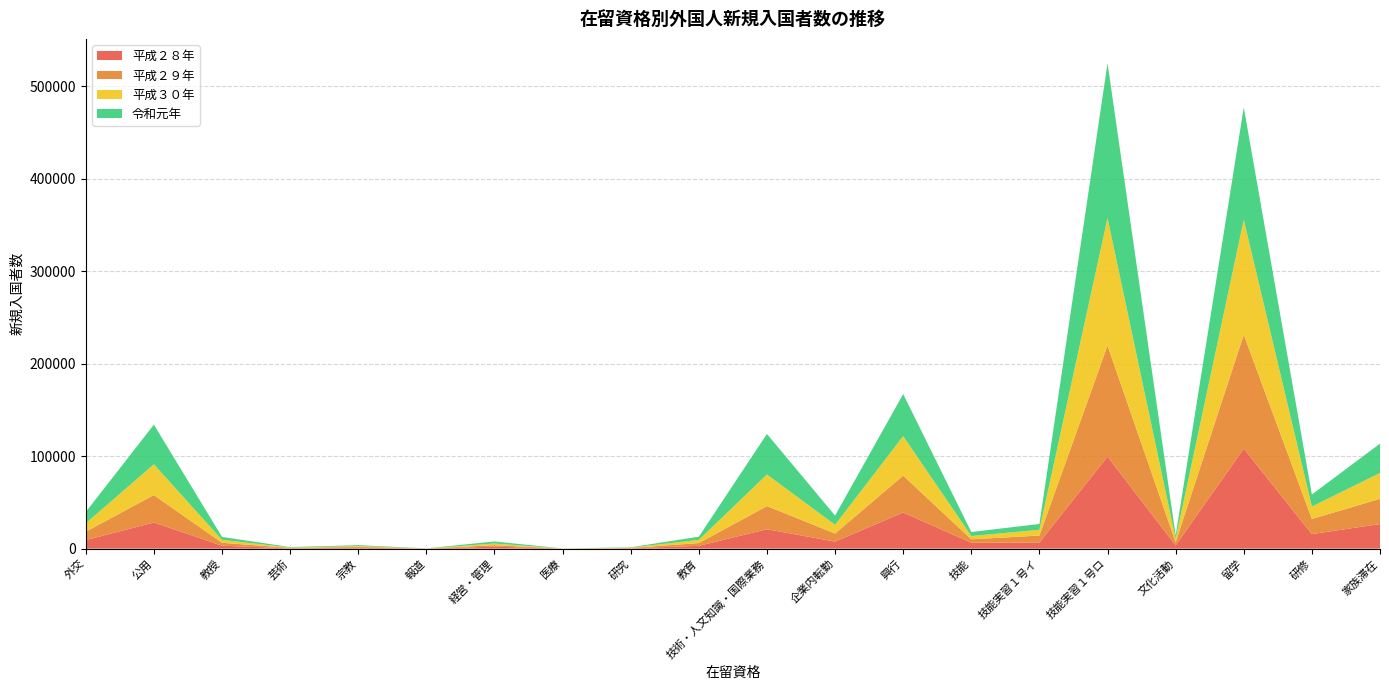

Reading left to right, list all the values displayed in this chart.

平成２８年: 外交=9267	公用=28282	教授=3172	芸術=387	宗教=1019	報道=111	経営・管理=2091	医療=34	研究=358	教育=3042	技術・人文知識・国際業務=20940	企業内転勤=7652	興行=39057	技能=6404	技能実習１号イ=6665	技能実習１号ロ=99453	文化活動=3531	留学=108146	研修=15740	家族滞在=26594
平成２９年: 外交=9092	公用=29684	教授=3166	芸術=394	宗教=924	報道=88	経営・管理=1660	医療=63	研究=380	教育=2992	技術・人文知識・国際業務=25063	企業内転勤=8665	興行=39929	技能=3692	技能実習１号イ=7492	技能実習１号ロ=120179	文化活動=3377	留学=123232	研修=16393	家族滞在=27288
平成３０年: 外交=9072	公用=33217	教授=3194	芸術=435	宗教=872	報道=43	経営・管理=1790	医療=55	研究=368	教育=3432	技術・人文知識・国際業務=34182	企業内転勤=9478	興行=42703	技能=3551	技能実習１号イ=6222	技能実習１号ロ=137973	文化活動=3539	留学=124269	研修=13389	家族滞在=27952
令和元年: 外交=12206	公用=42934	教授=3185	芸術=474	宗教=949	報道=69	経営・管理=2237	医療=58	研究=364	教育=3463	技術・人文知識・国際業務=43880	企業内転勤=9964	興行=45486	技能=4355	技能実習１号イ=6300	技能実習１号ロ=167405	文化活動=3793	留学=121637	研修=12985	家族滞在=31788